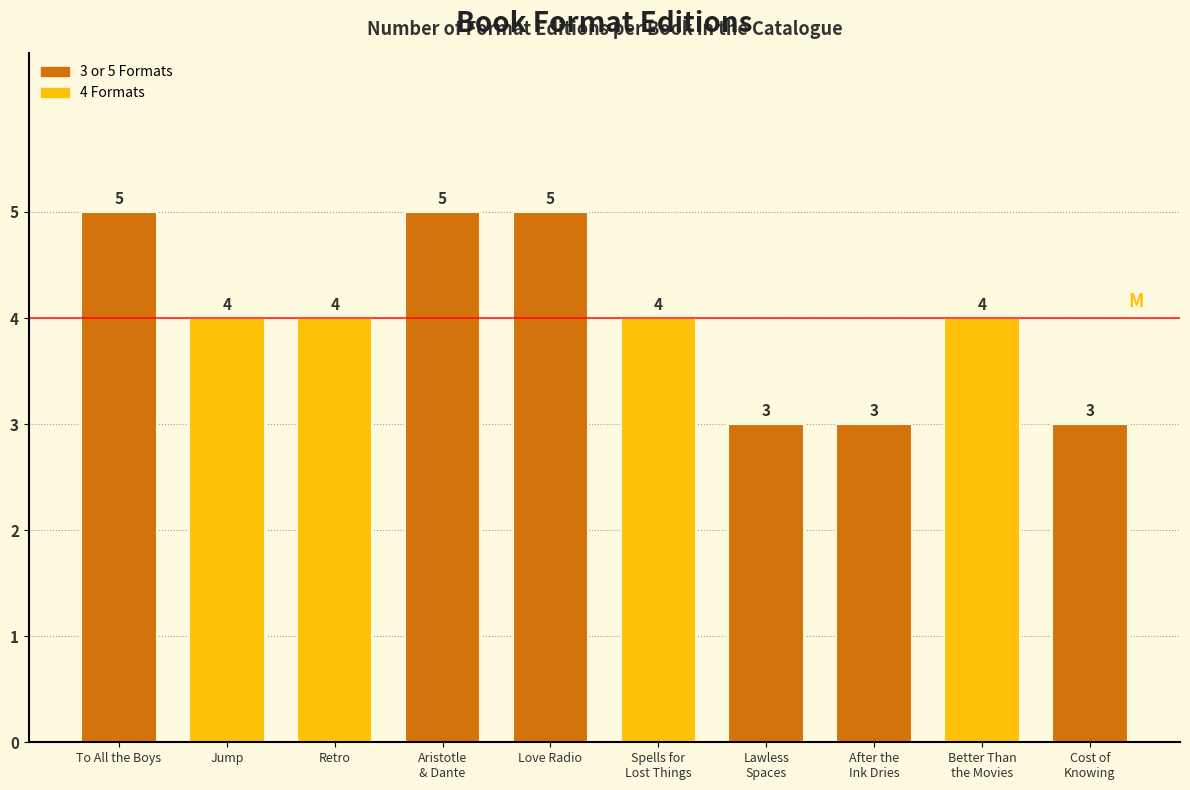

Reading right to left, list all the values displayed in this chart.

3	4	3	3	4	5	5	4	4	5